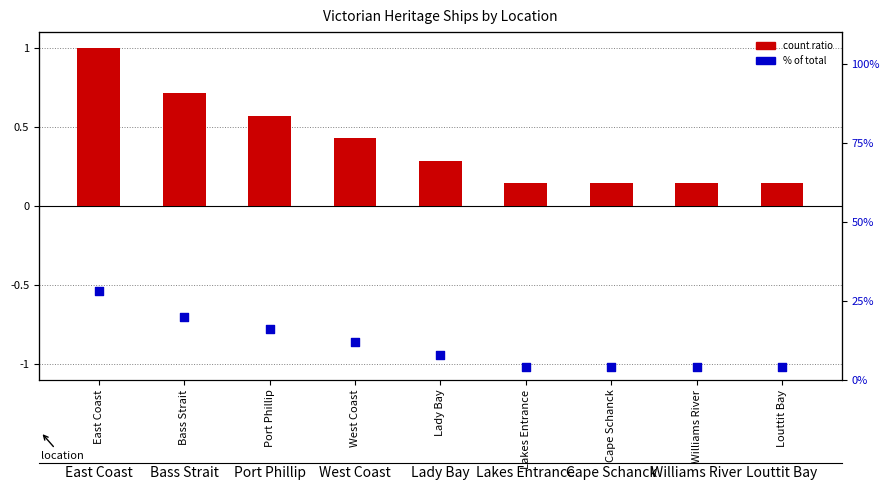

Which series has the largest total across all categories?

% of total